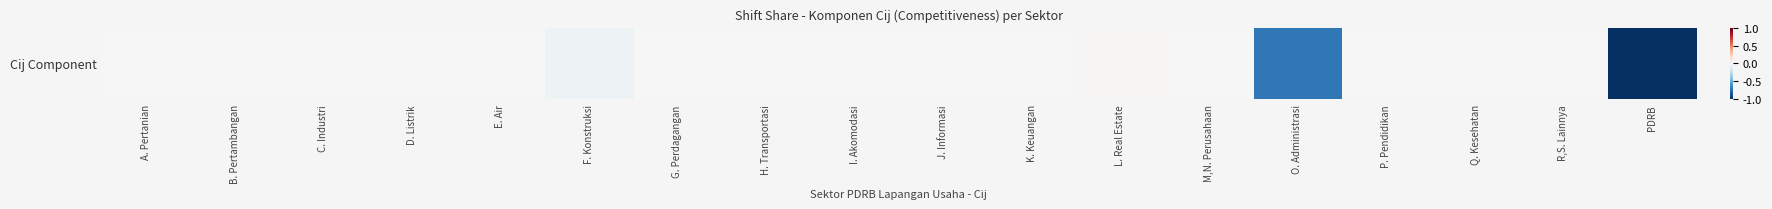

At which label does the data first exceed 0?

D. Listrik